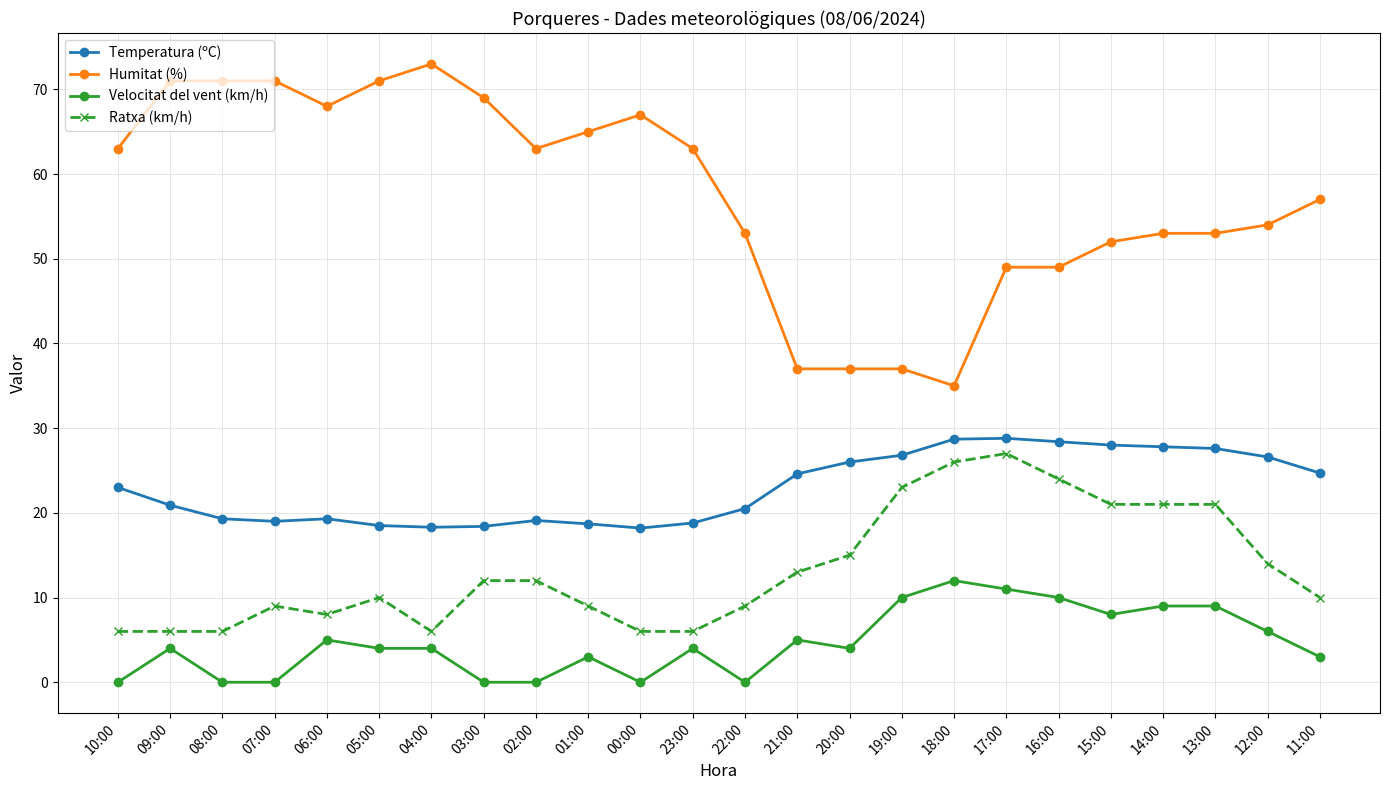

Is it true that Temperatura (ºC) equals 18.8 at 23:00?

True